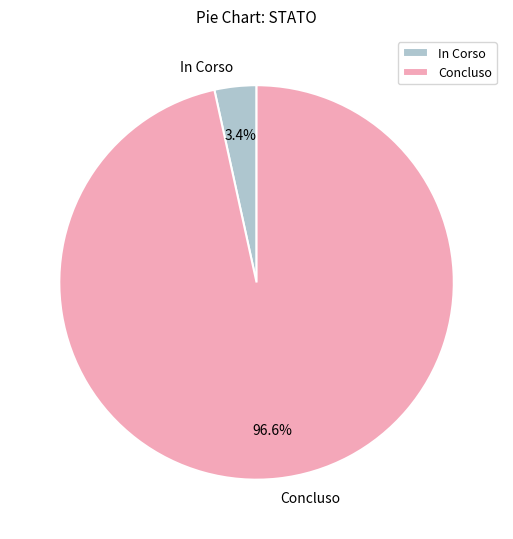

To the nearest percent, what is the combined percentage of Concluso and In Corso?

100%